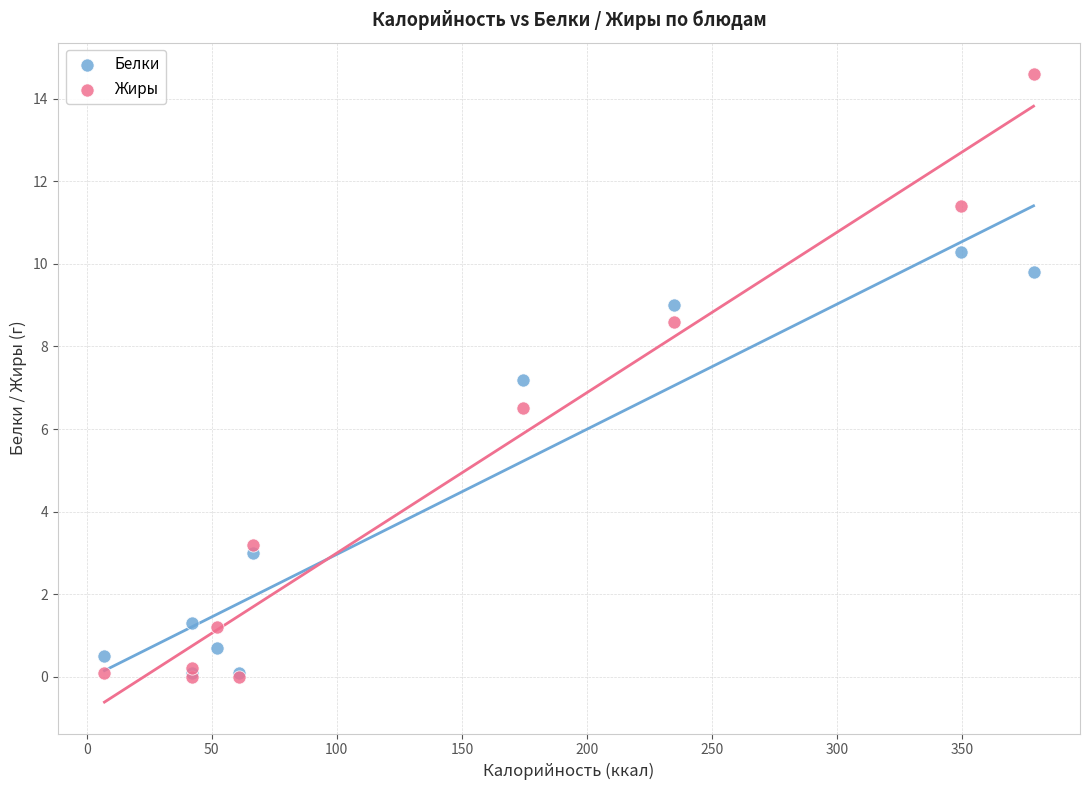

In the Белки series, what Y value is closest to 5?

3.0